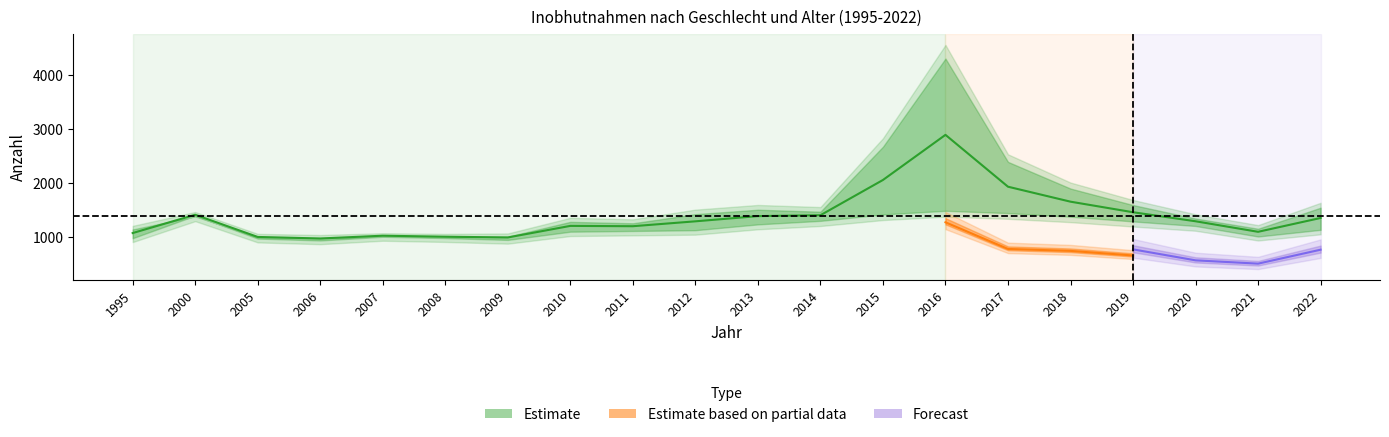

What is the sum of all 14 - 16 values?

13044